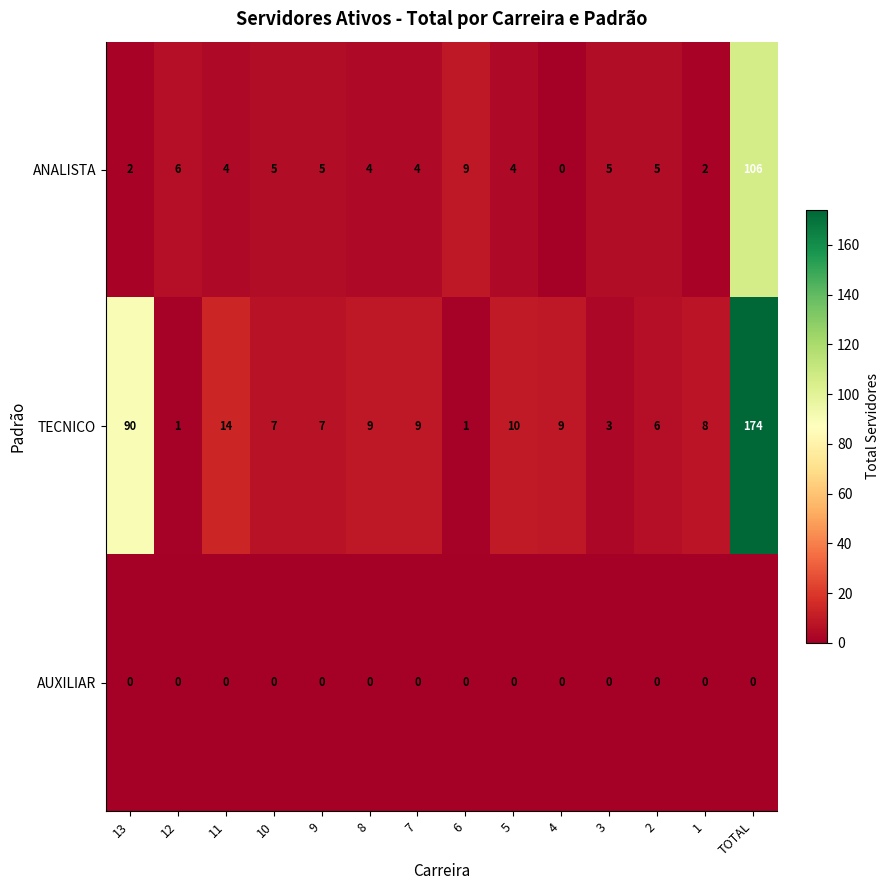

Is the value of ANALISTA at 13 greater than the value of TECNICO at 9?

No